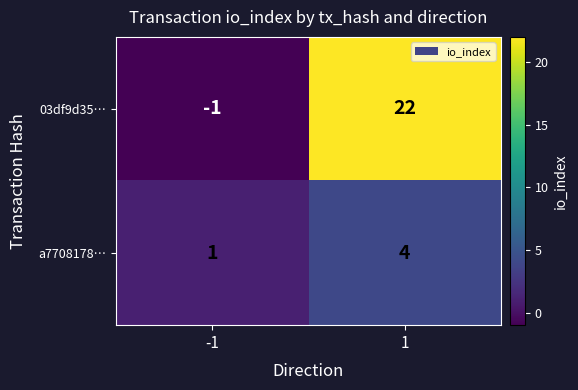

Reading left to right, transcribe all the data shown in this chart.

03df9d35…: -1	22
a7708178…: 1	4